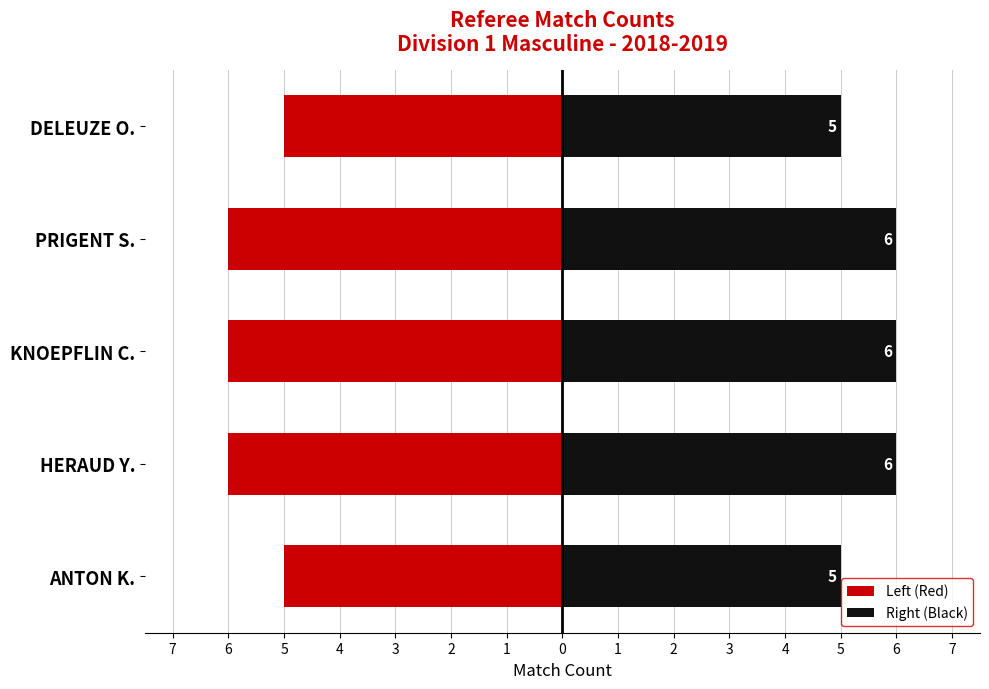

List the series in order of their overall mean, lowest first.

Left (Red), Right (Black)